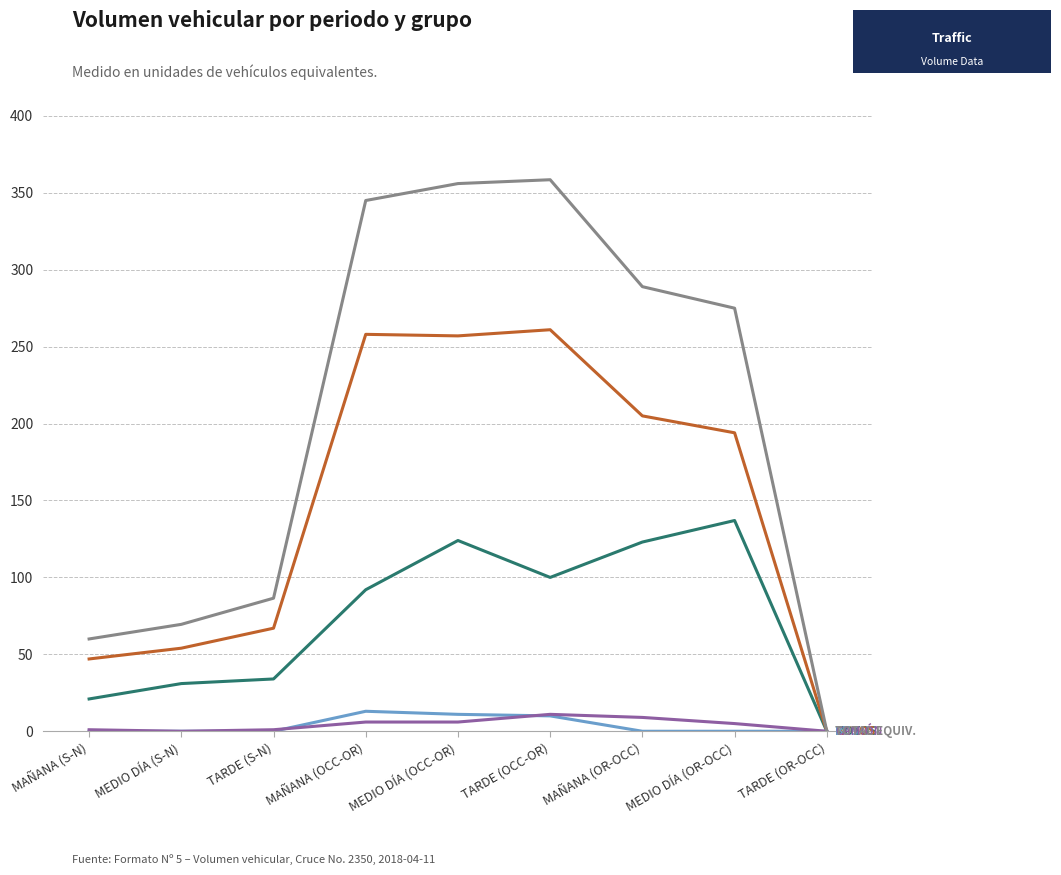

What is the spread (max minus min) of values at MEDIO DÍA (S-N)?

69.5